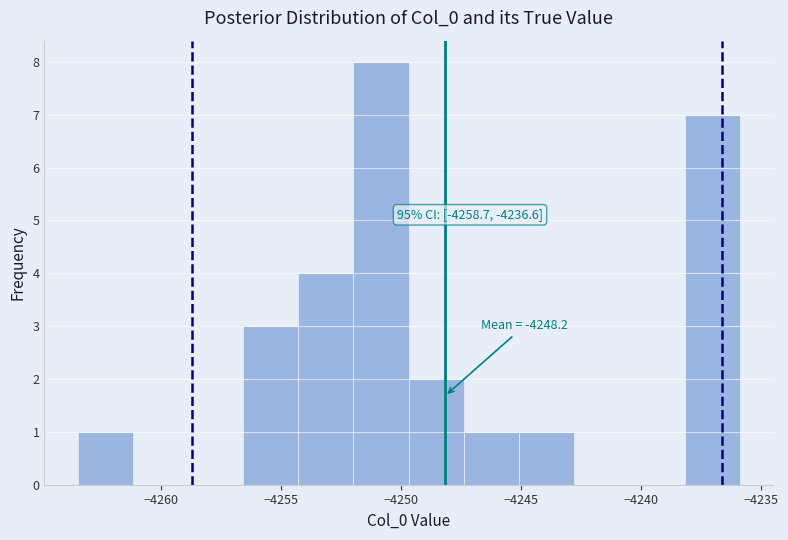

Which range on the x-axis has the tallest bar?

-4252.0 to -4249.5